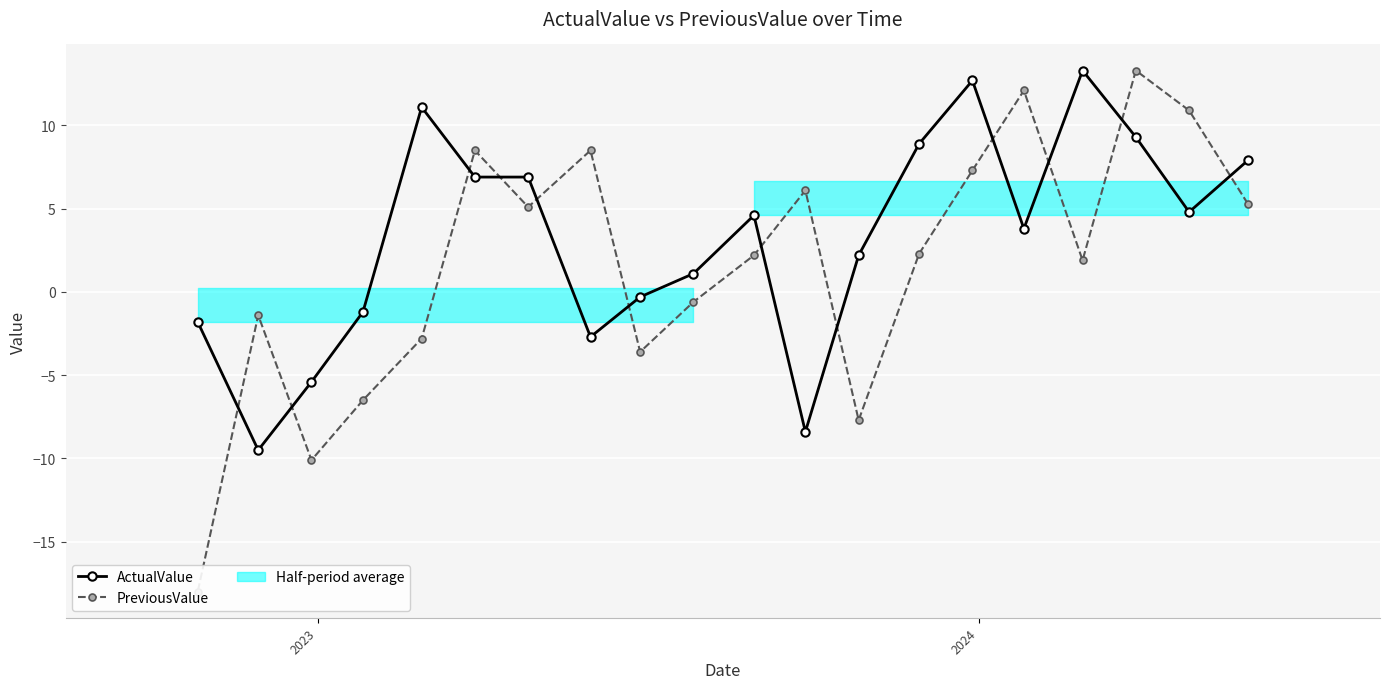

What is the value of the ActualValue point at the 4th from the left?

-1.2